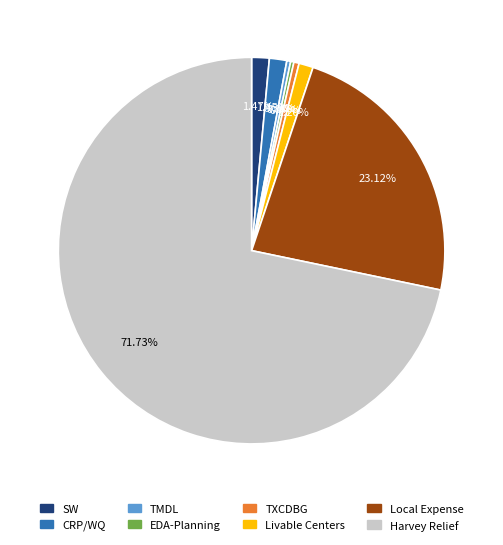

Which slice is the largest?

Harvey Relief